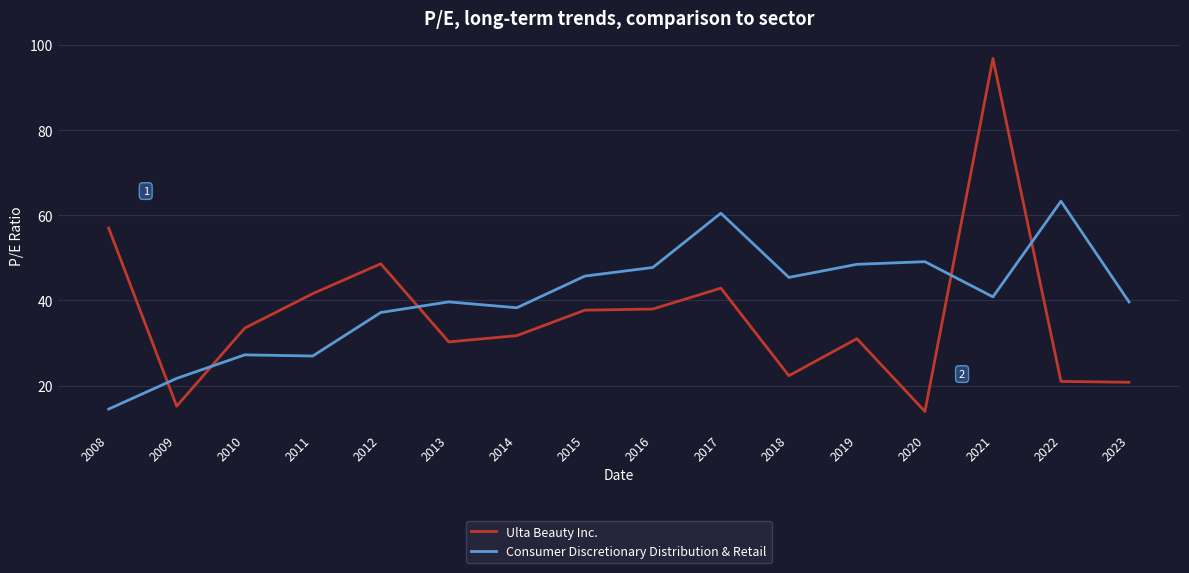

What is the average value of the Ulta Beauty Inc. series?

36.4